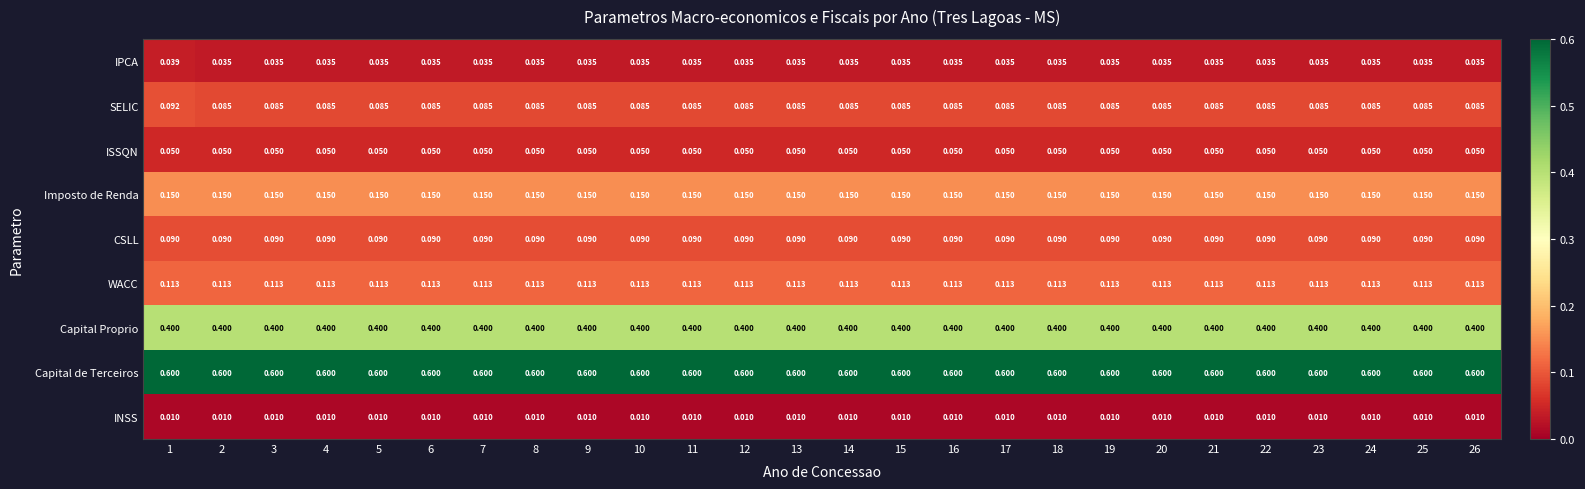

Which series has the largest total across all categories?

Capital de Terceiros